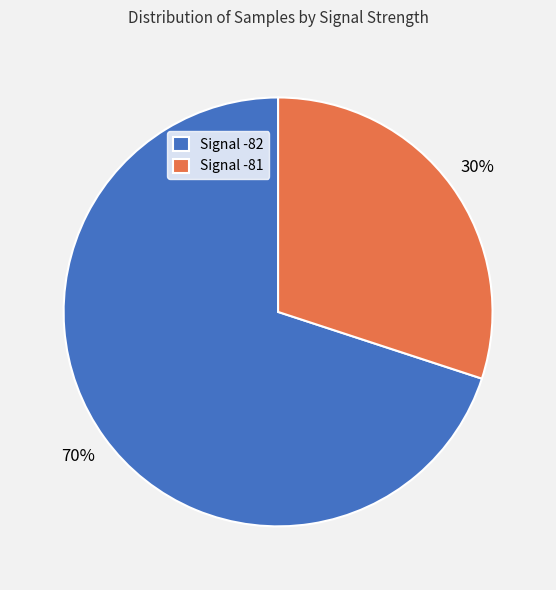

How many slices are in this pie chart?

2